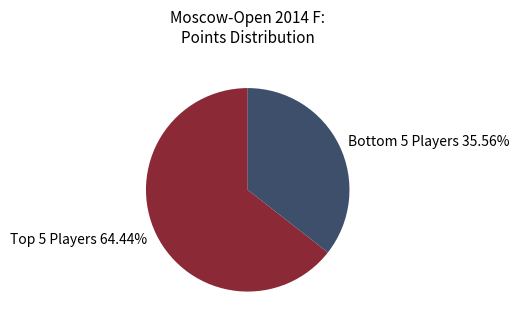

Rank the categories by value from highest to lowest.

Top 5 Players 64.44%, Bottom 5 Players 35.56%